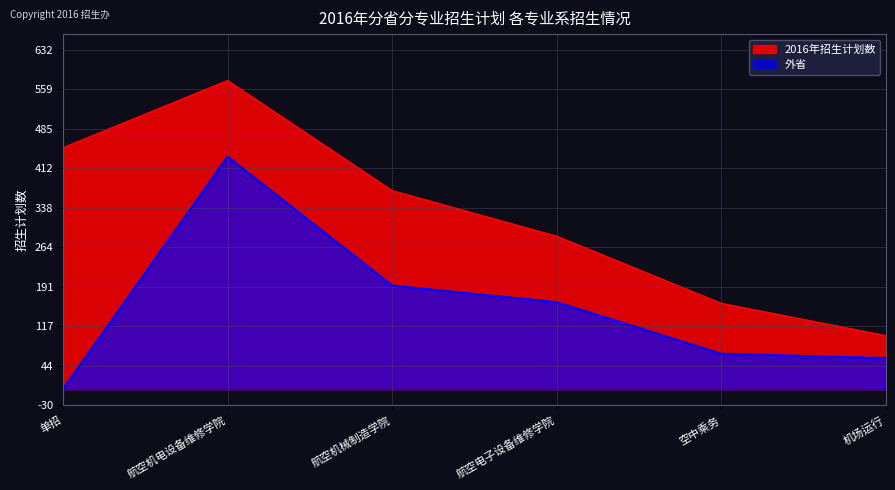

Reading left to right, transcribe all the data shown in this chart.

2016年招生计划数: 450	575	370	285	160	100
外省: 0	433	193	162	66	58